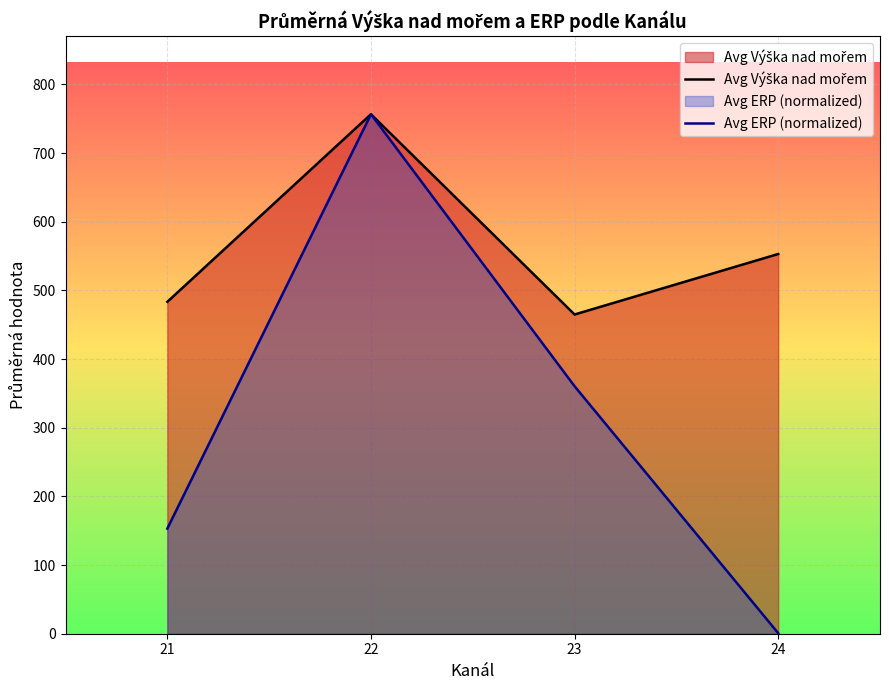

What are all the series names shown in the legend?

Avg Výška nad mořem, Avg ERP (normalized)